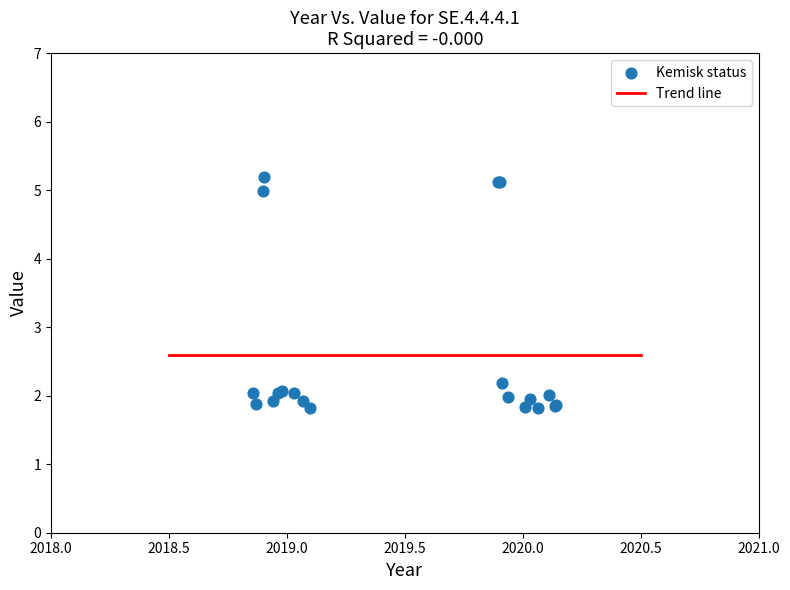

What Y value in the scatter plot is closest to 3?

2.2